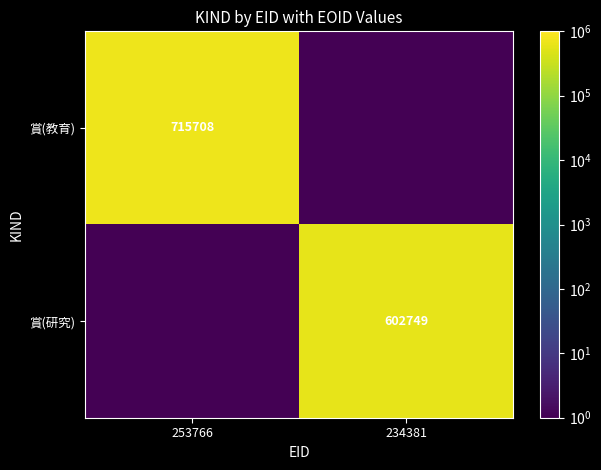

How many data points does each series have?

2